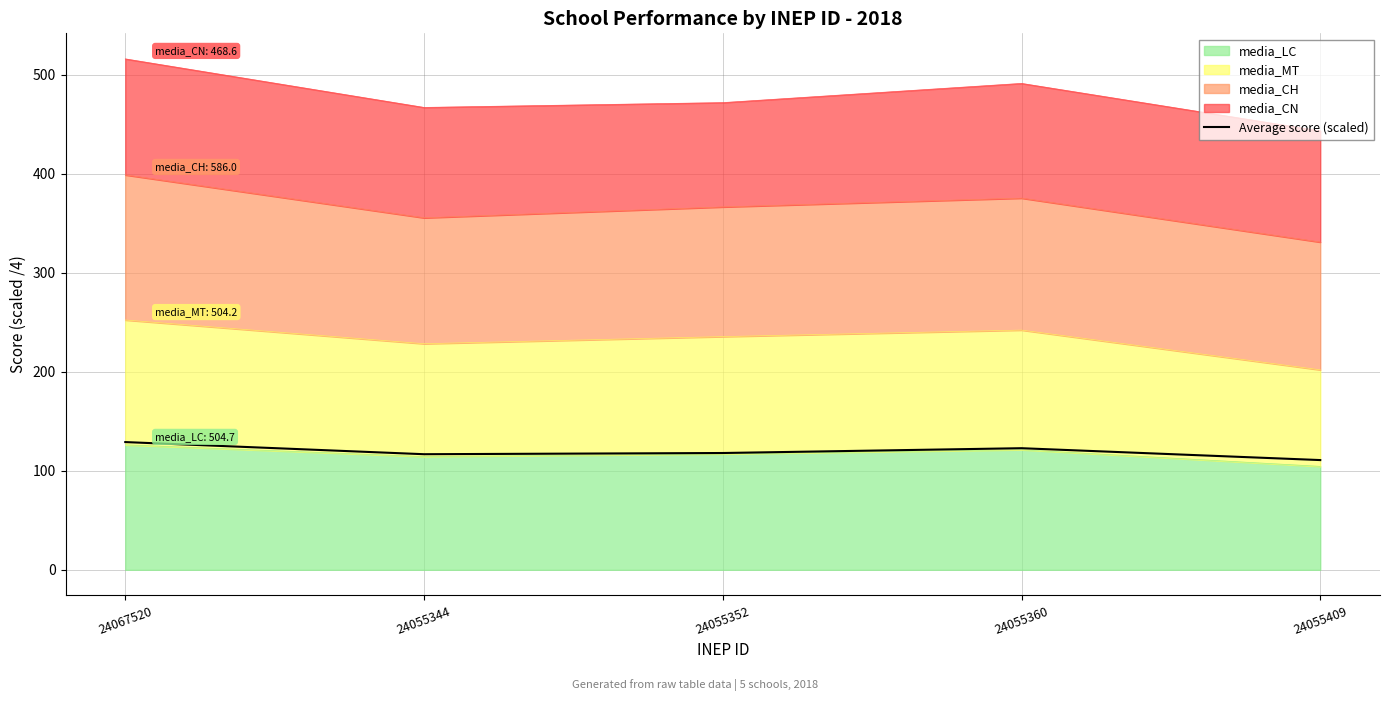

Reading left to right, what are all the values shown in this chart?

24067520=129.0	24055344=116.7	24055352=117.9	24055360=122.8	24055409=110.8